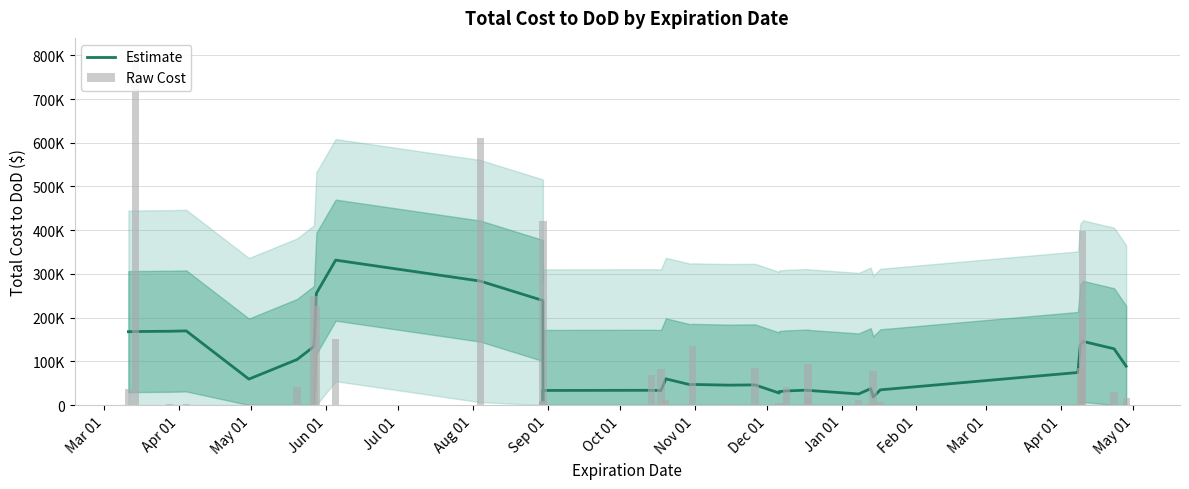

What is the minimum value shown in the chart?

5146.4